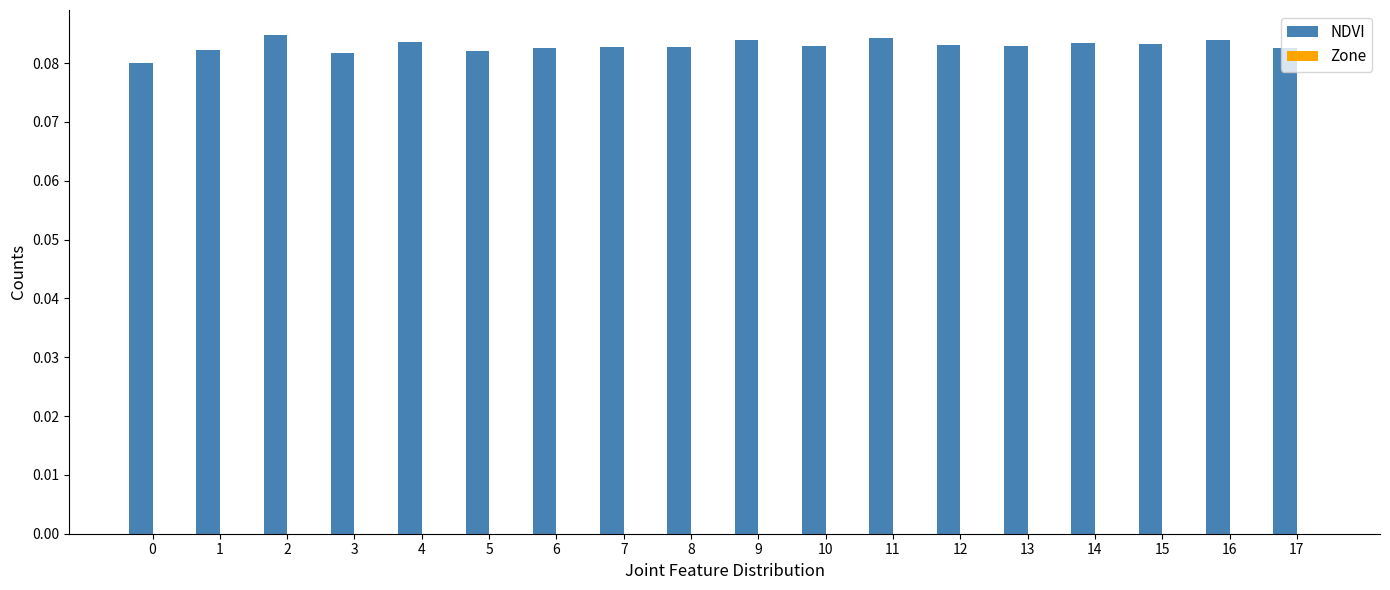

What is the sum of all values?

1.5